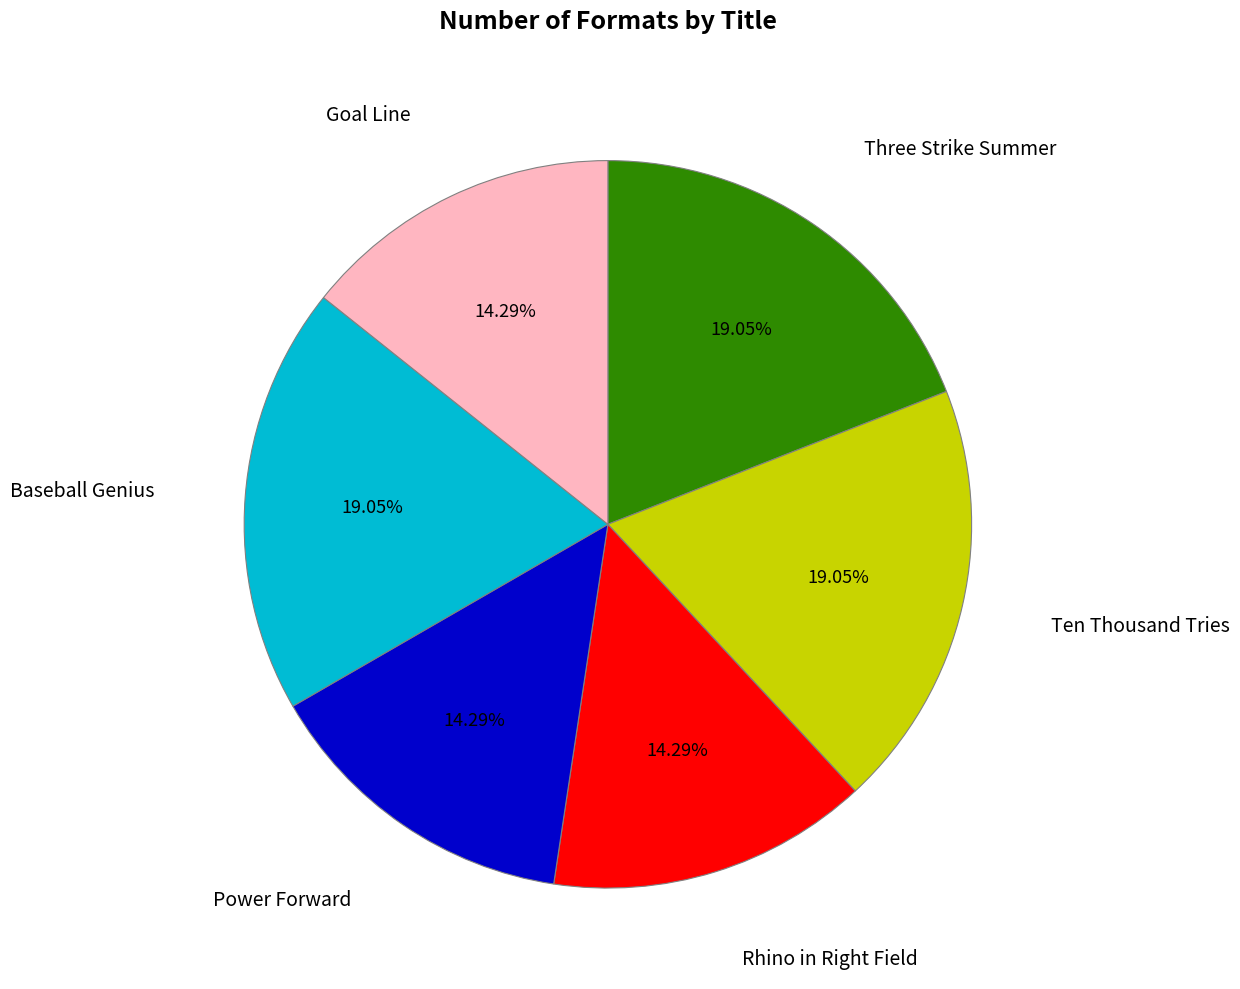

To the nearest percent, what is the average slice percentage?

17%